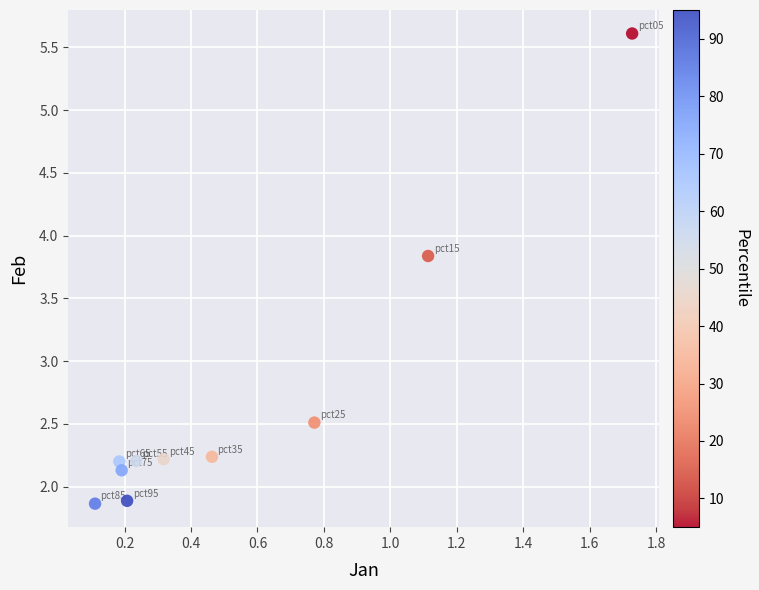

What is the average Y value?

2.7